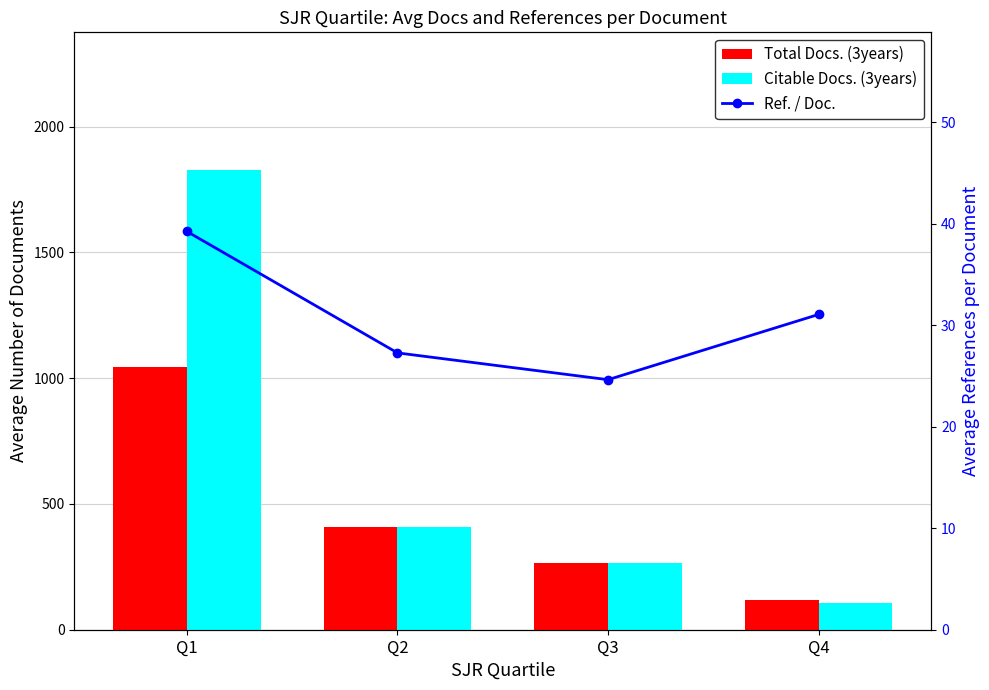

Which label corresponds to the smallest value in the chart?

Q3